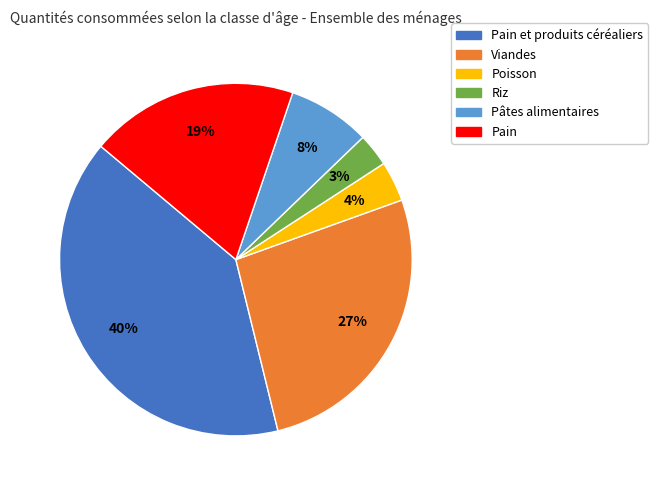

Is there any slice that represents more than half of the pie?

No